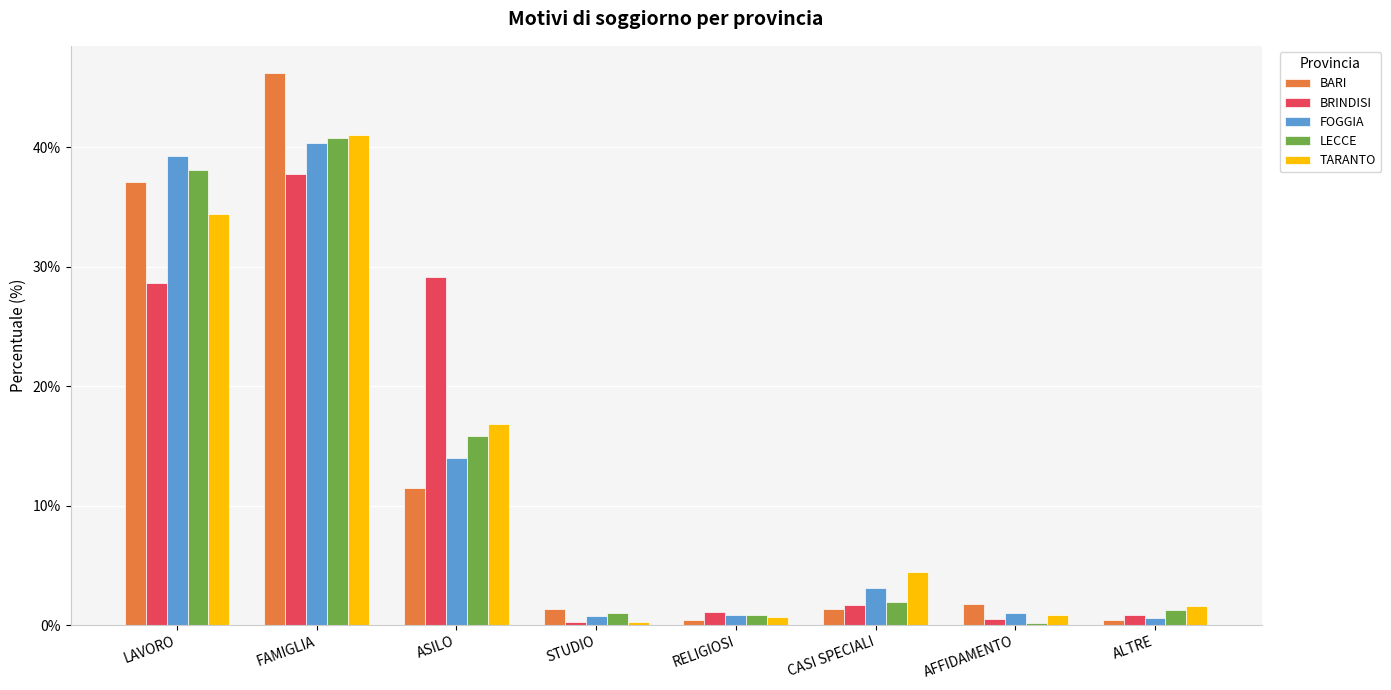

At which category is the sum across all series the highest?

FAMIGLIA